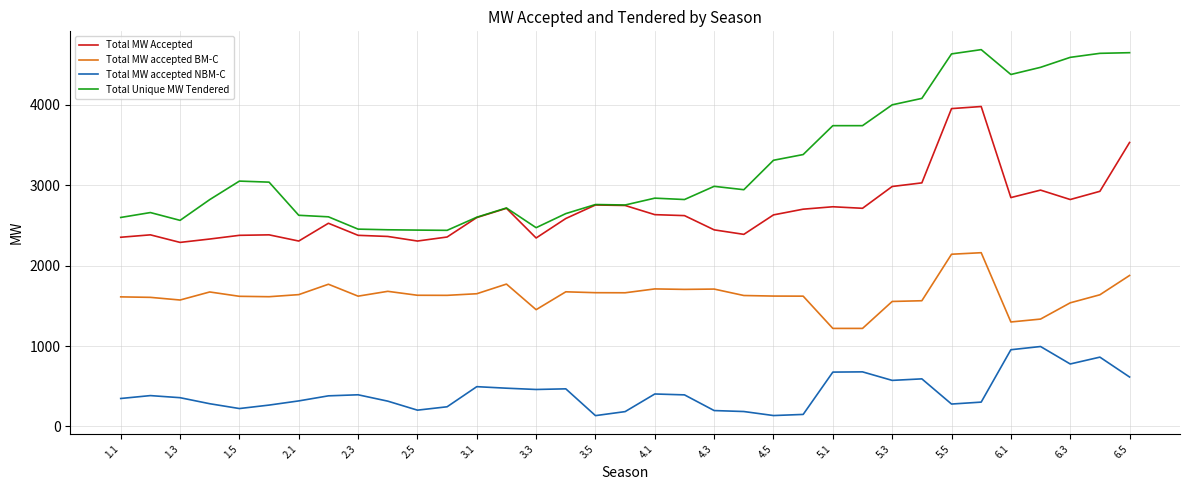

True or false: Total MW accepted BM-C and Total MW Accepted intersect in this chart.

False